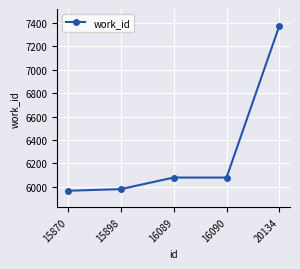

What is the value of the 2nd point from the left?

5980